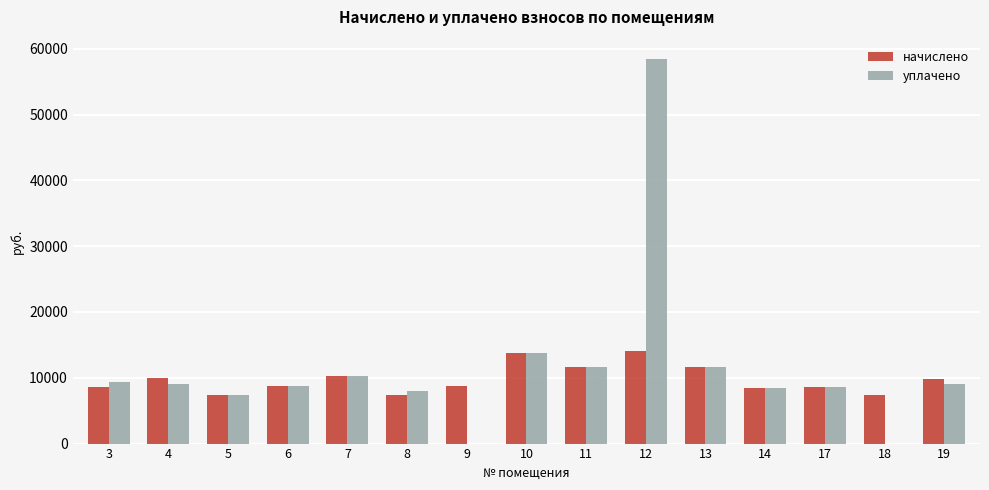

What are all the series names shown in the legend?

начислено, уплачено